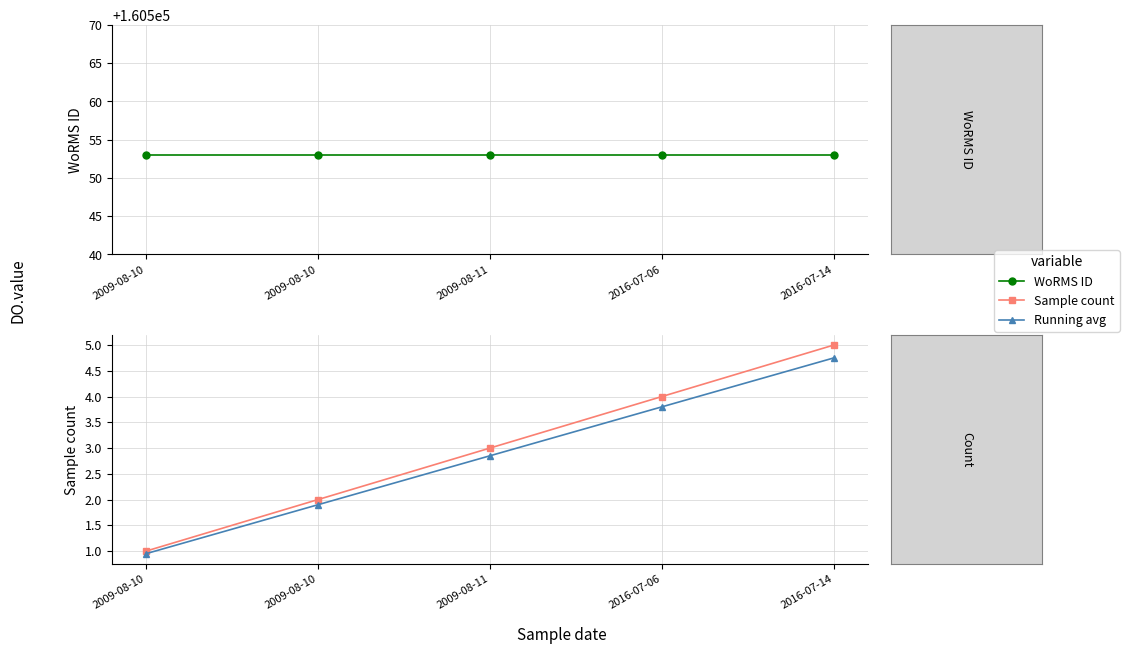

Which series has the largest range (max minus min)?

Sample count